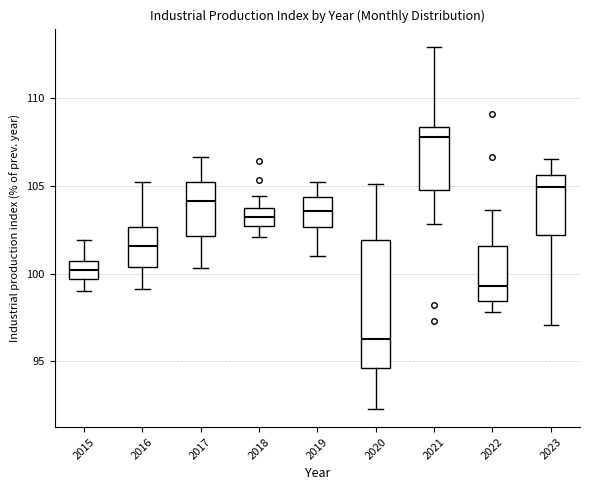

Which box is the tallest, from its lower edge to its upper edge?

2020